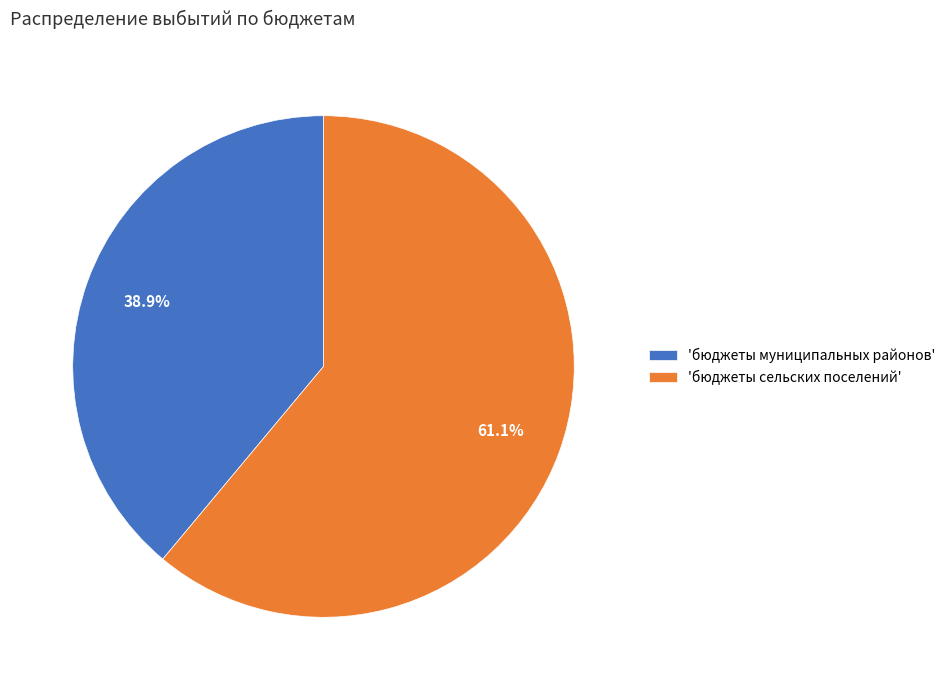

Count the number of slices in the pie.

2